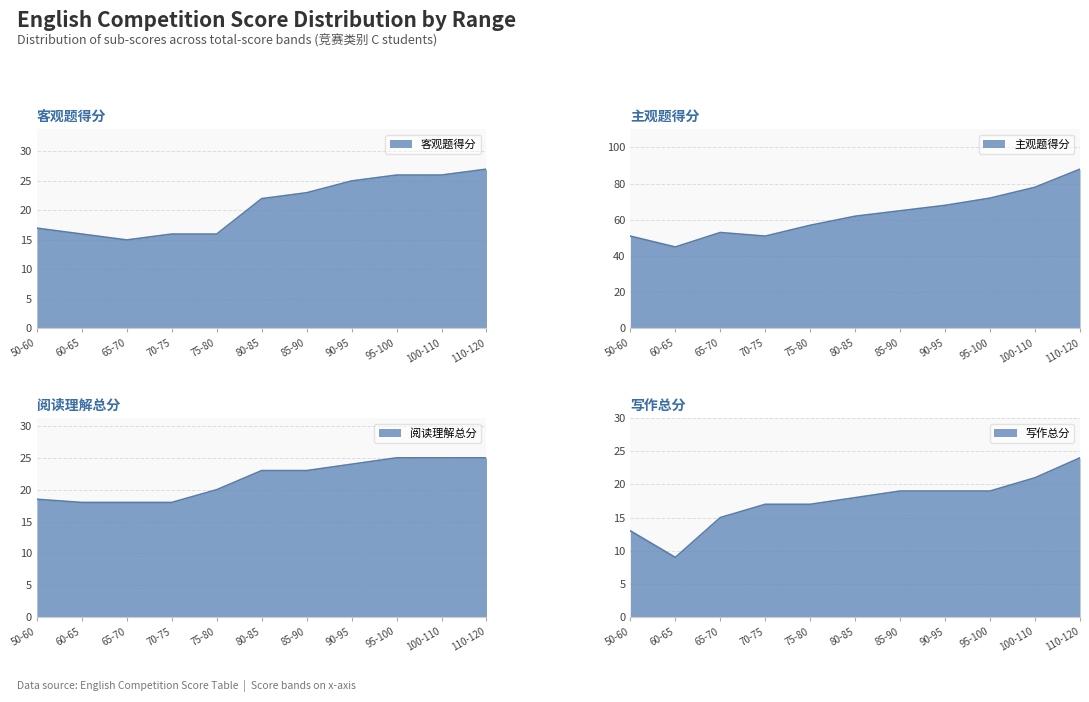

Reading left to right, transcribe all the data shown in this chart.

客观题得分: 50-60=17.0	60-65=16.0	65-70=15.0	70-75=16.0	75-80=16.0	80-85=22.0	85-90=23.0	90-95=25.0	95-100=26.0	100-110=26.0	110-120=27.0
主观题得分: 50-60=51.0	60-65=45.0	65-70=53.0	70-75=51.0	75-80=57.0	80-85=62.0	85-90=65.0	90-95=68.0	95-100=72.0	100-110=78.0	110-120=88.0
阅读理解总分: 50-60=18.5	60-65=18.0	65-70=18.0	70-75=18.0	75-80=20.0	80-85=23.0	85-90=23.0	90-95=24.0	95-100=25.0	100-110=25.0	110-120=25.0
写作总分: 50-60=13.0	60-65=9.0	65-70=15.0	70-75=17.0	75-80=17.0	80-85=18.0	85-90=19.0	90-95=19.0	95-100=19.0	100-110=21.0	110-120=24.0